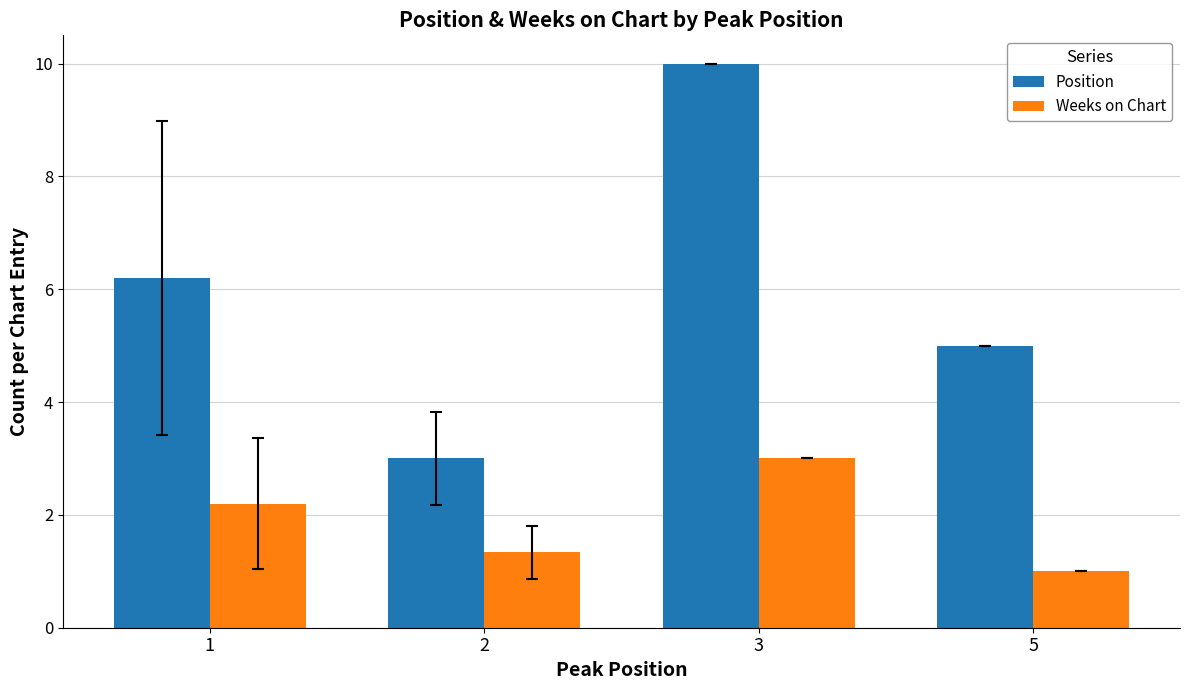

What is the average value of the Weeks on Chart series?

1.9